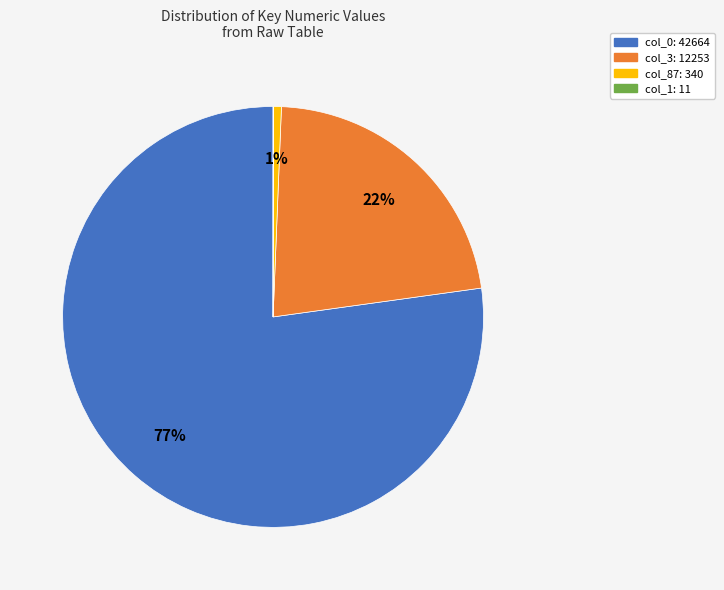

To the nearest percent, what is the difference between the largest and smallest slice percentages?

77%